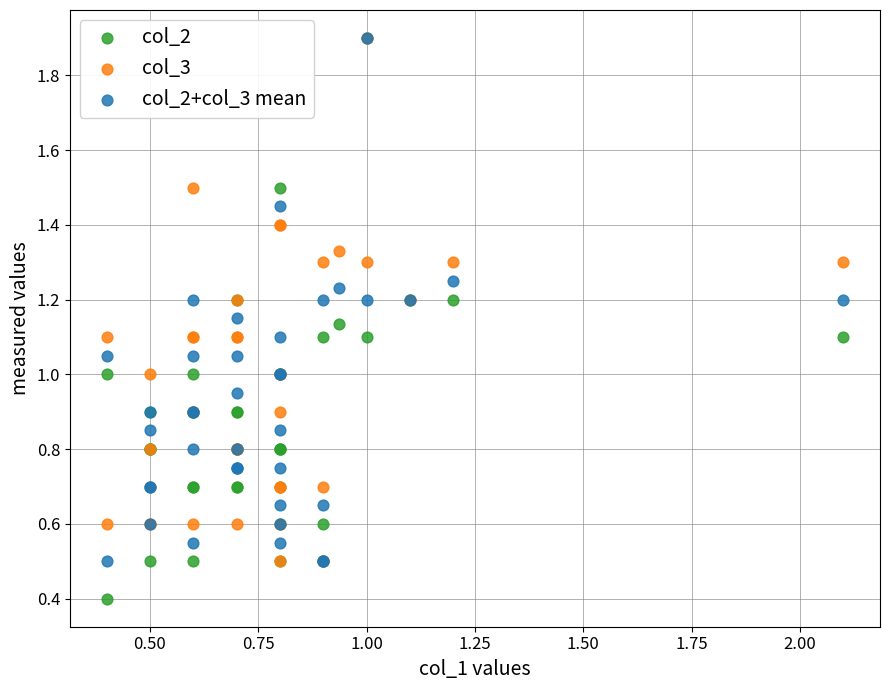

What are all the series names shown in the legend?

col_2, col_3, col_2+col_3 mean